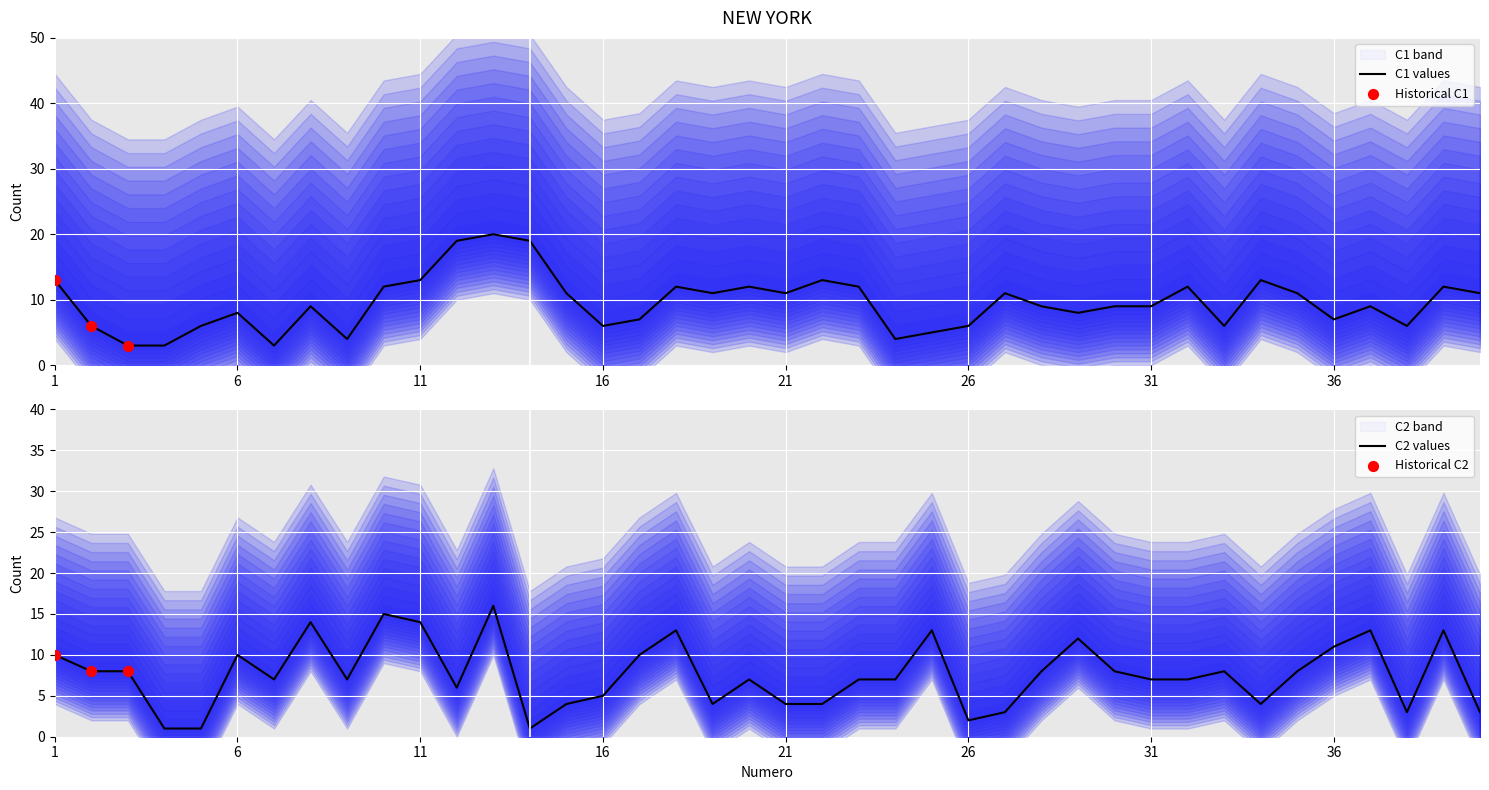

Which series reaches the minimum Y coordinate?

C2